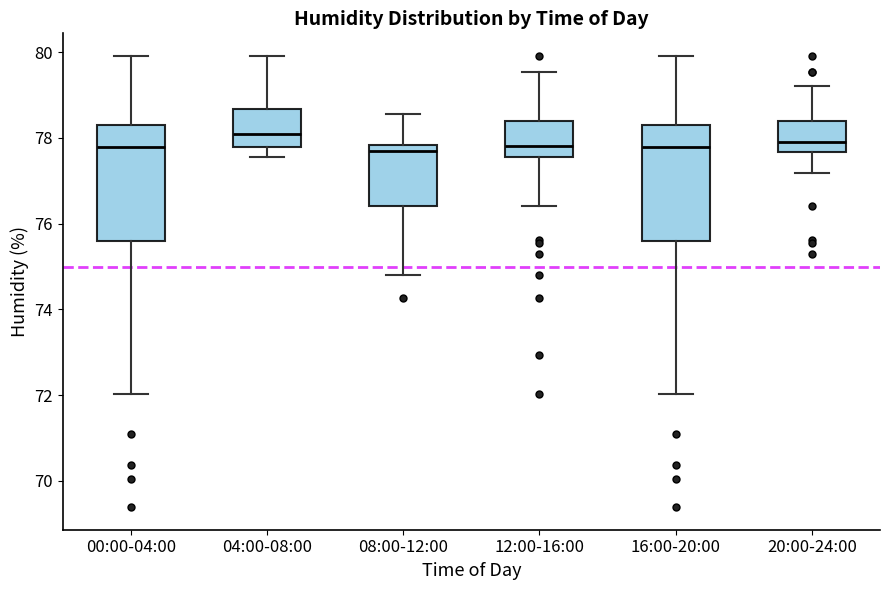

Reading left to right, read every box against the y-axis: the position of its median line, the range the box covers, and the ends of its whiskers. The values are not printed on the chart, so give them approximately, as read against the axis.

00:00-04:00: median 77.8, box 75.6 to 78.2, whiskers 72.0 to 80.0
04:00-08:00: median 78.0, box 77.8 to 78.6, whiskers 77.6 to 80.0
08:00-12:00: median 77.6, box 76.4 to 77.8, whiskers 74.8 to 78.6
12:00-16:00: median 77.8, box 77.6 to 78.4, whiskers 76.4 to 79.6
16:00-20:00: median 77.8, box 75.6 to 78.2, whiskers 72.0 to 80.0
20:00-24:00: median 78.0, box 77.6 to 78.4, whiskers 77.2 to 79.2